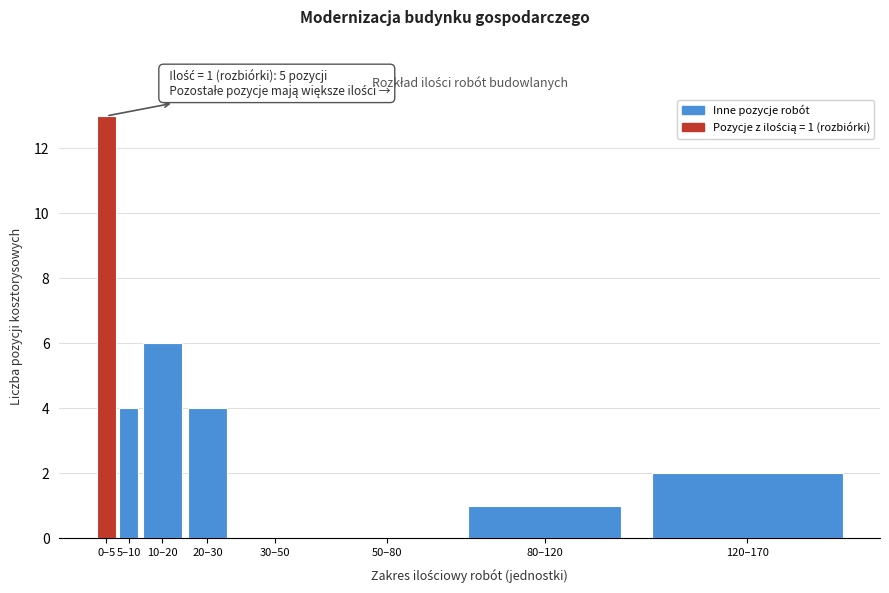

Reading right to left, extract all data points from this chart.

120–170=2	80–120=1	50–80=0	30–50=0	20–30=4	10–20=6	5–10=4	0–5=13